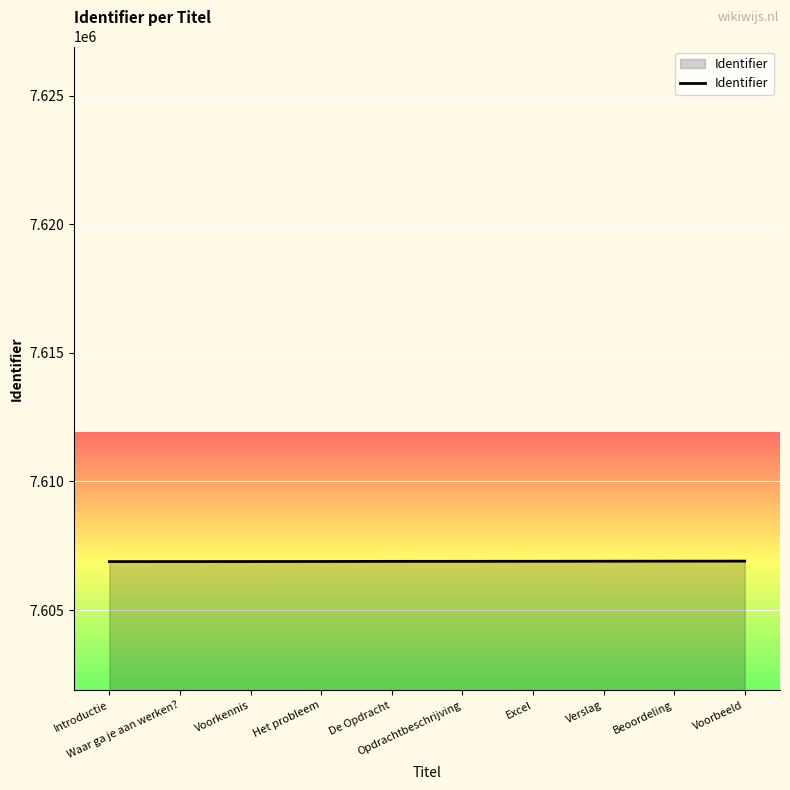

Is it true that the value at Waar ga je aan werken? is 7606887?

True